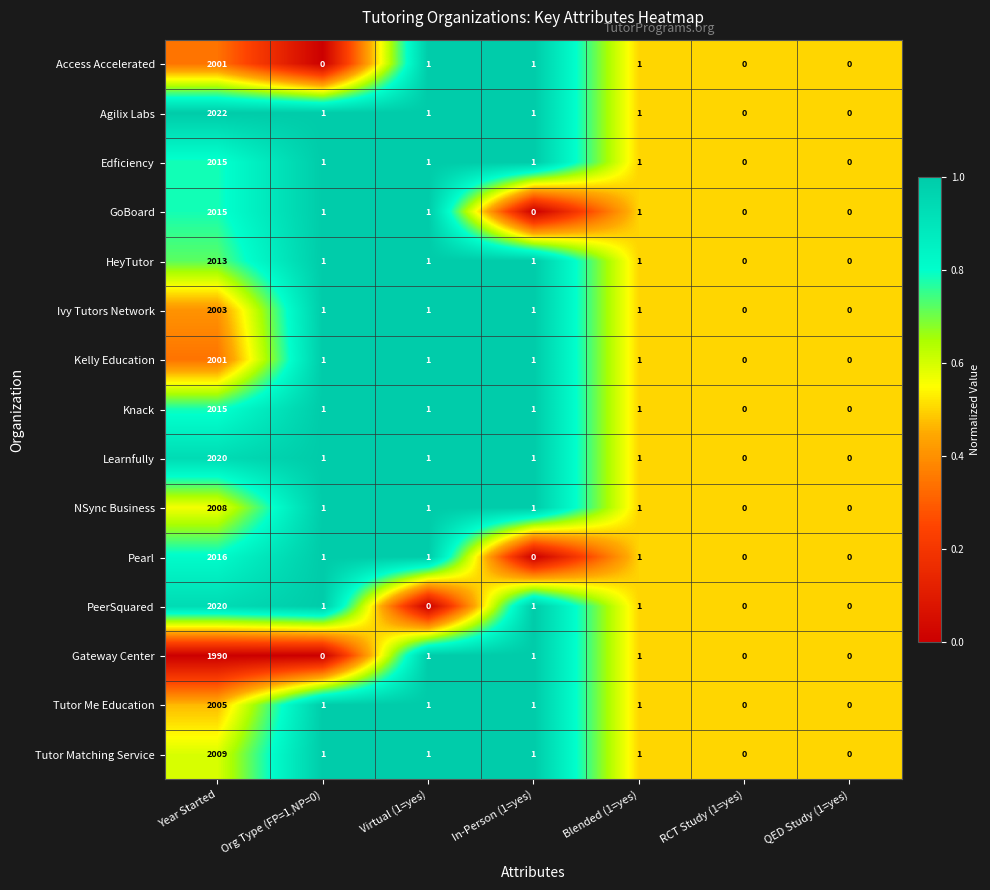

Where does the Pearl series first go above 1?

Year Started